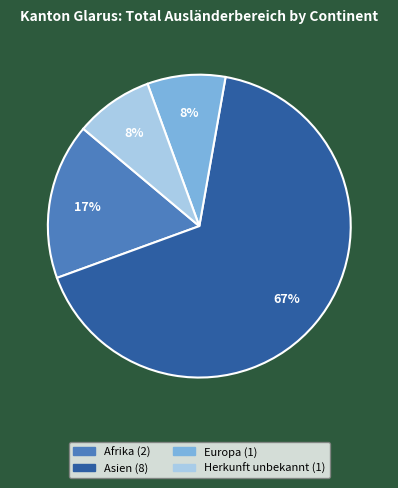

Which category has the biggest portion of the pie?

Asien